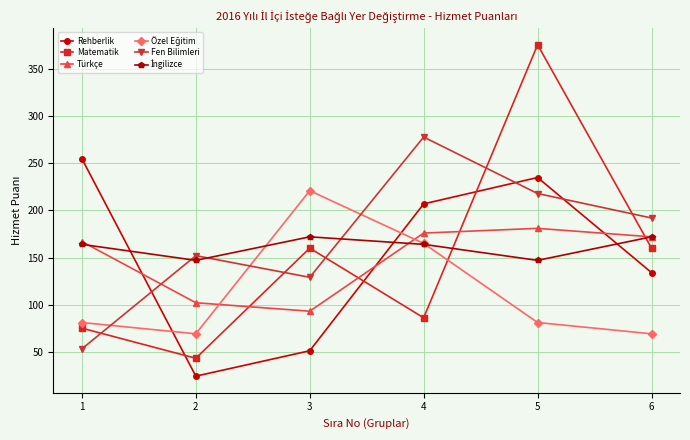

How many interior local peaks does the Türkçe series have?

1